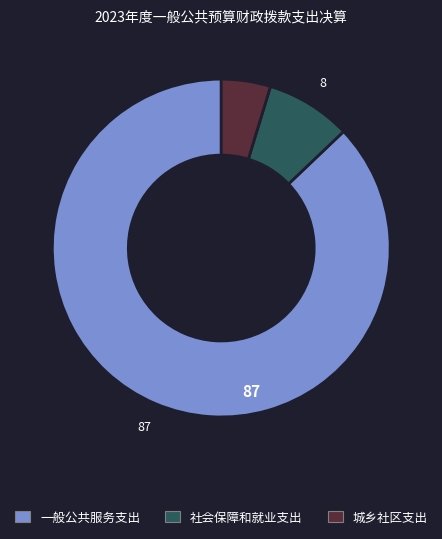

Which slice is the largest?

一般公共服务支出